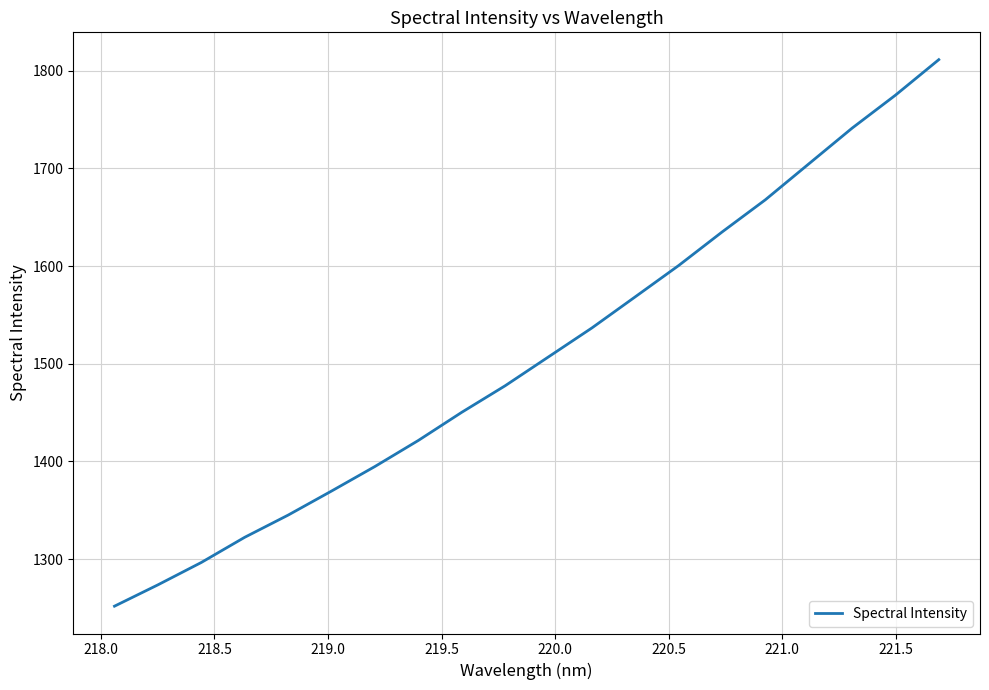

What is the smallest value displayed?

1251.8